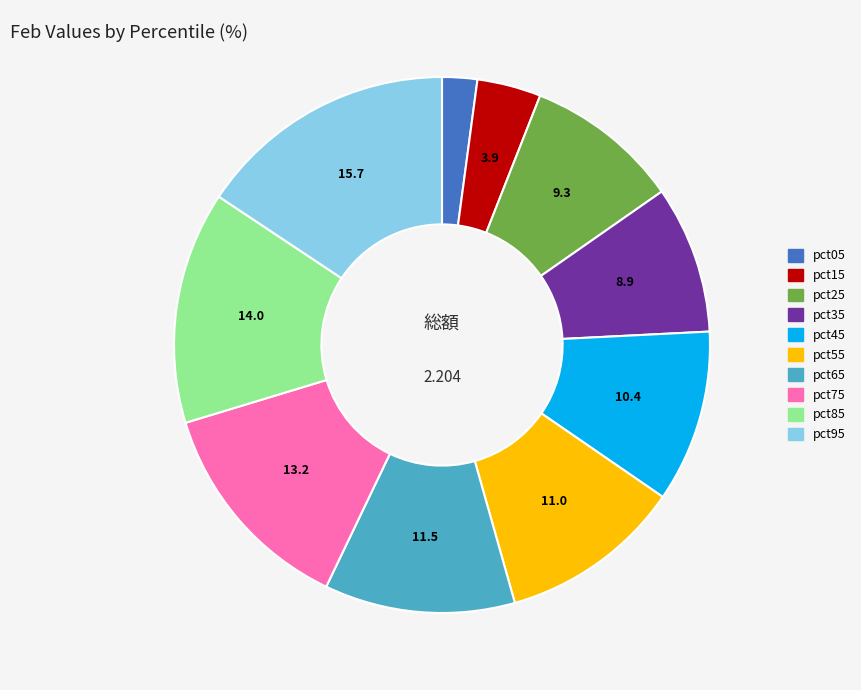

Combined, do pct95 and pct15 account for over 50%?

No